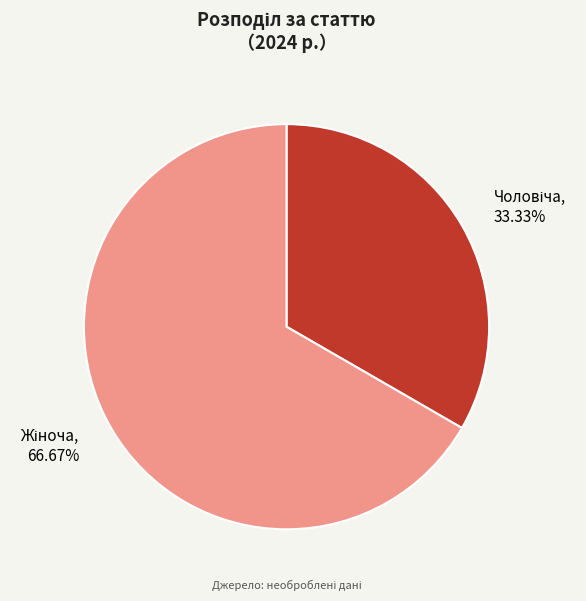

Does any single category account for the majority?

Yes